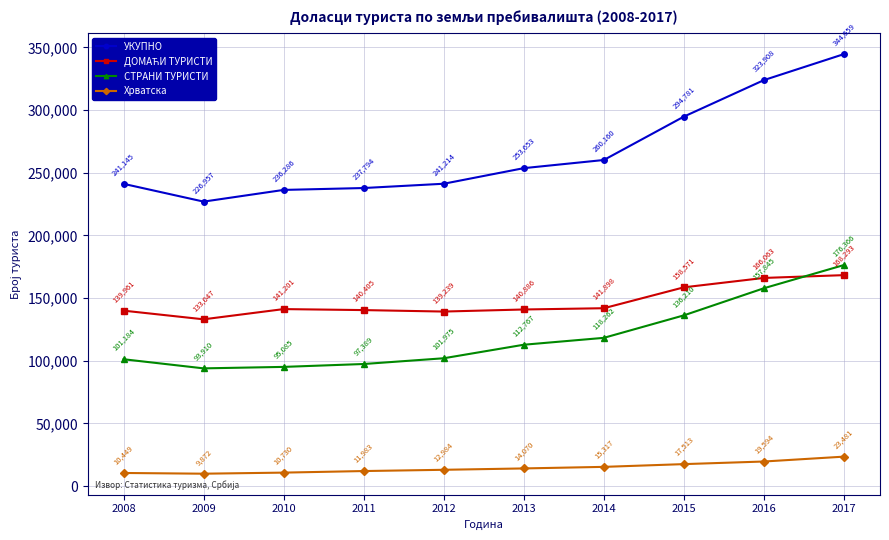

What is the difference between the highest and lowest values at 2012?

228230